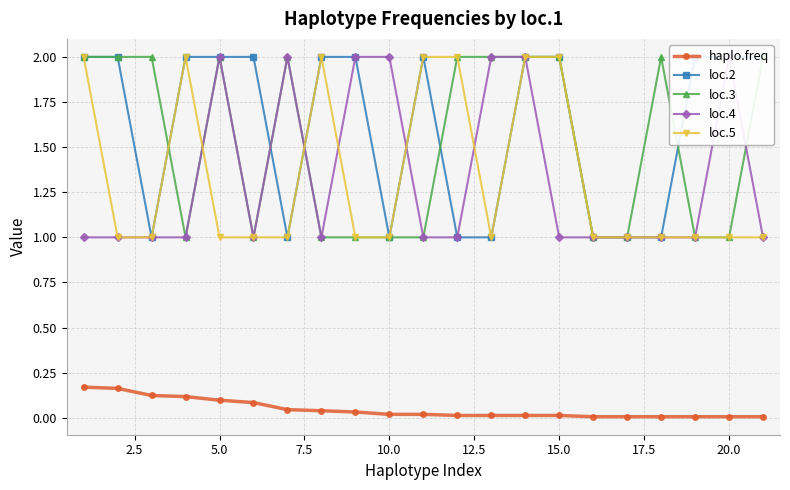

True or false: loc.5 and haplo.freq intersect in this chart.

False